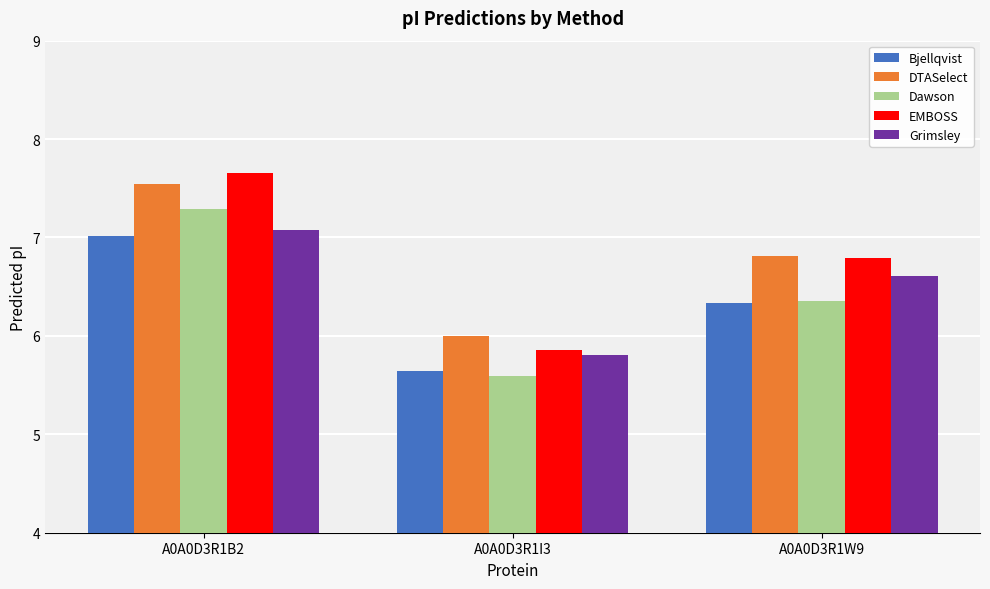

Is it true that Grimsley equals 9.7 at A0A0D3R1W9?

False